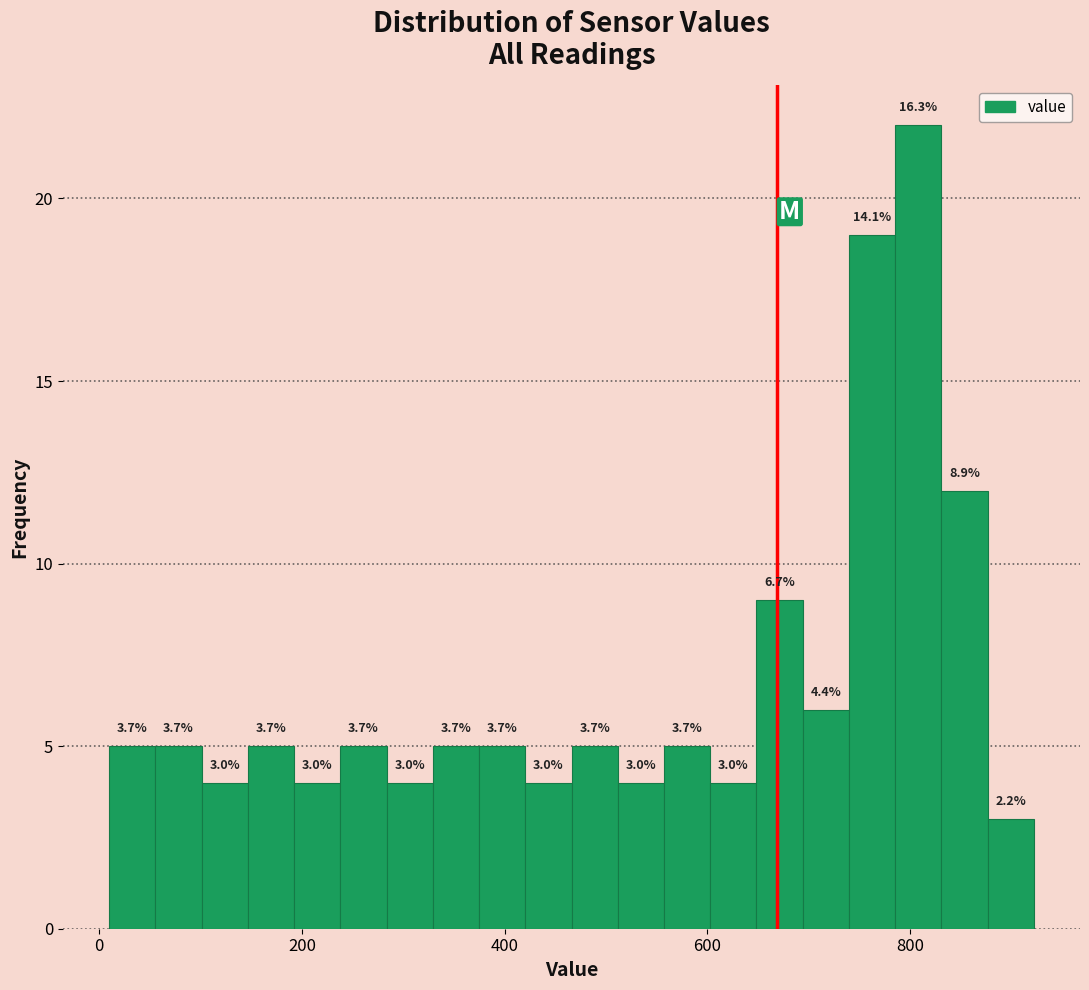

Around what value on the x-axis is the tallest bar? Give the approximate position of its centre, as read against the axis.

800